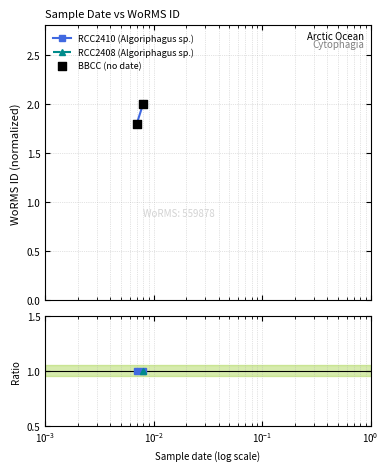

Which series has the widest spread of Y values?

BBCC (no date)